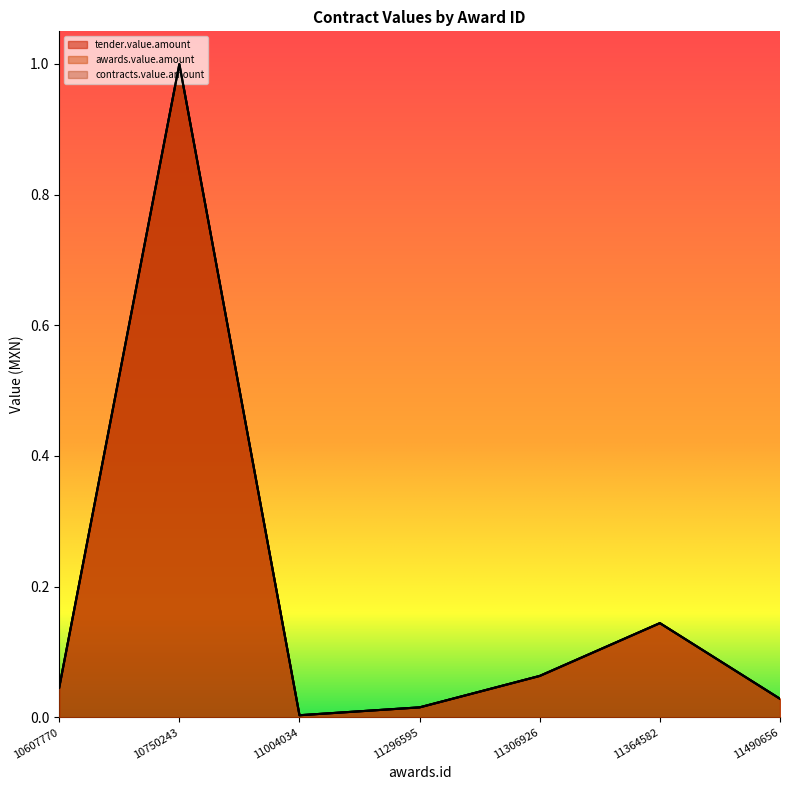

True or false: awards.value.amount and contracts.value.amount cross at least once.

False